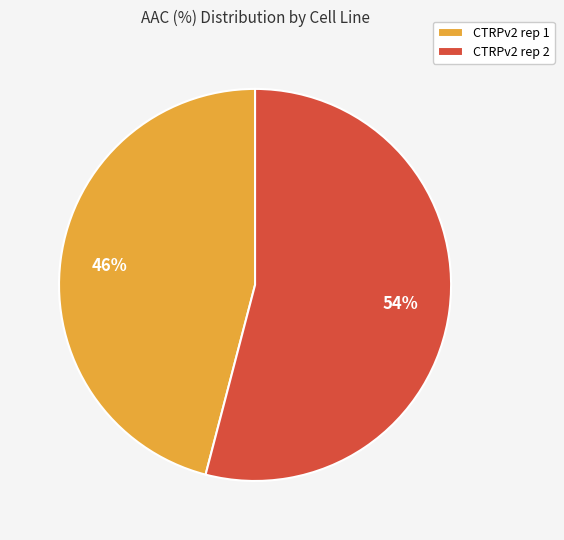

To the nearest percent, what portion does CTRPv2 rep 2 represent?

54%